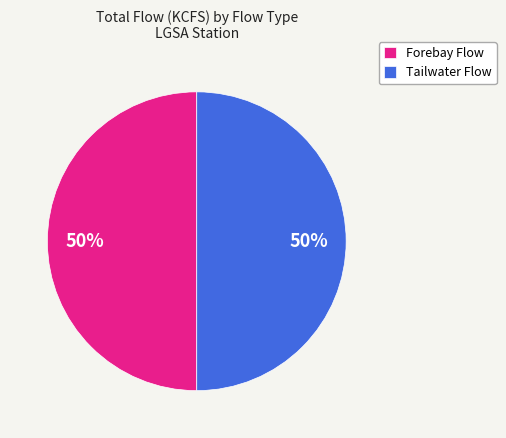

Is it true that Tailwater Flow is 50% of the pie?

True